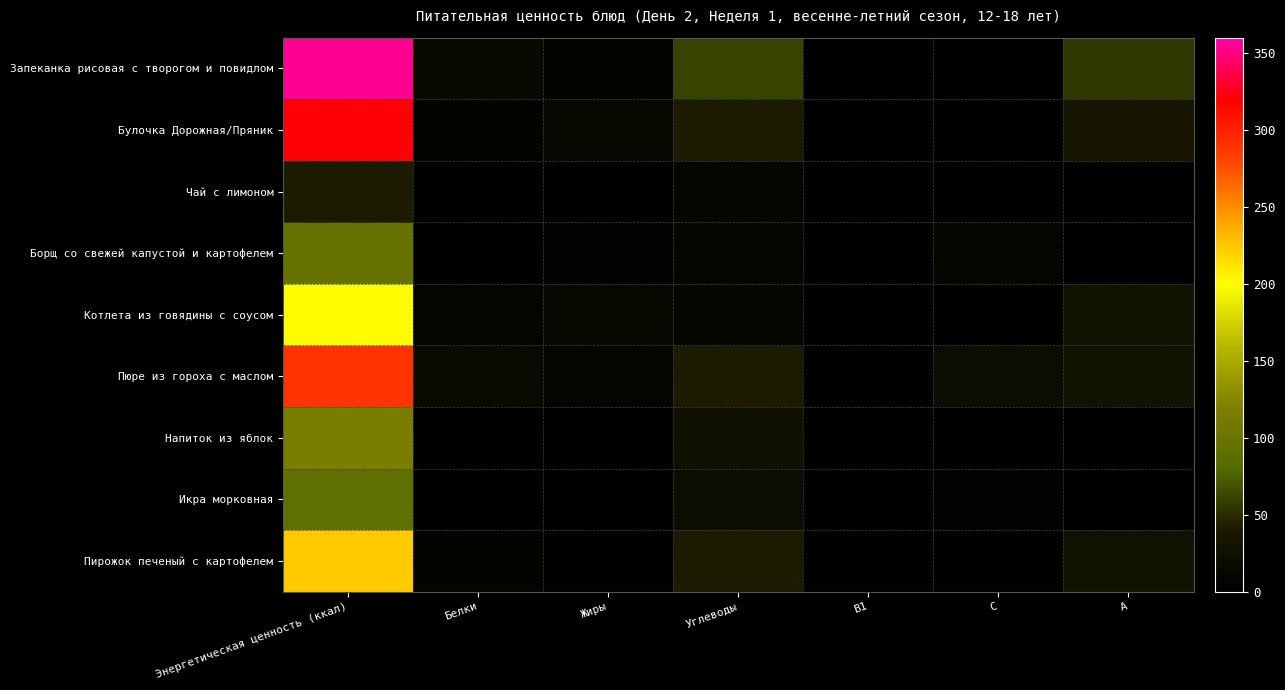

How many series are shown in this chart?

9